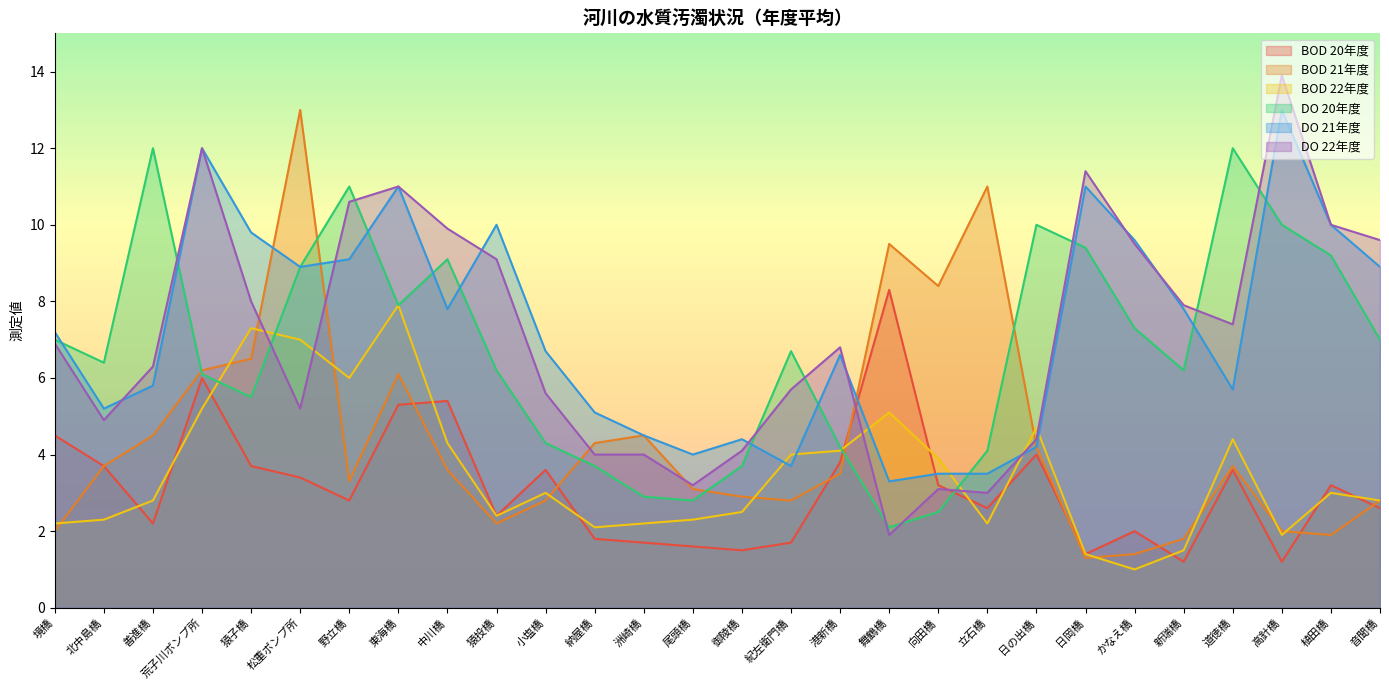

How many lines are shown in the chart?

6